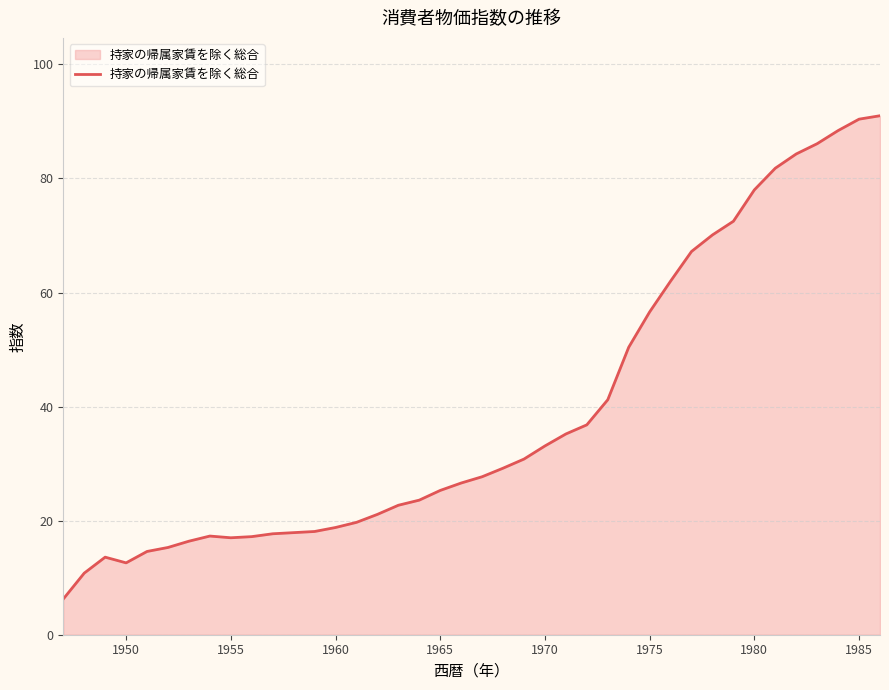

What is the difference between the maximum and minimum values?

84.7